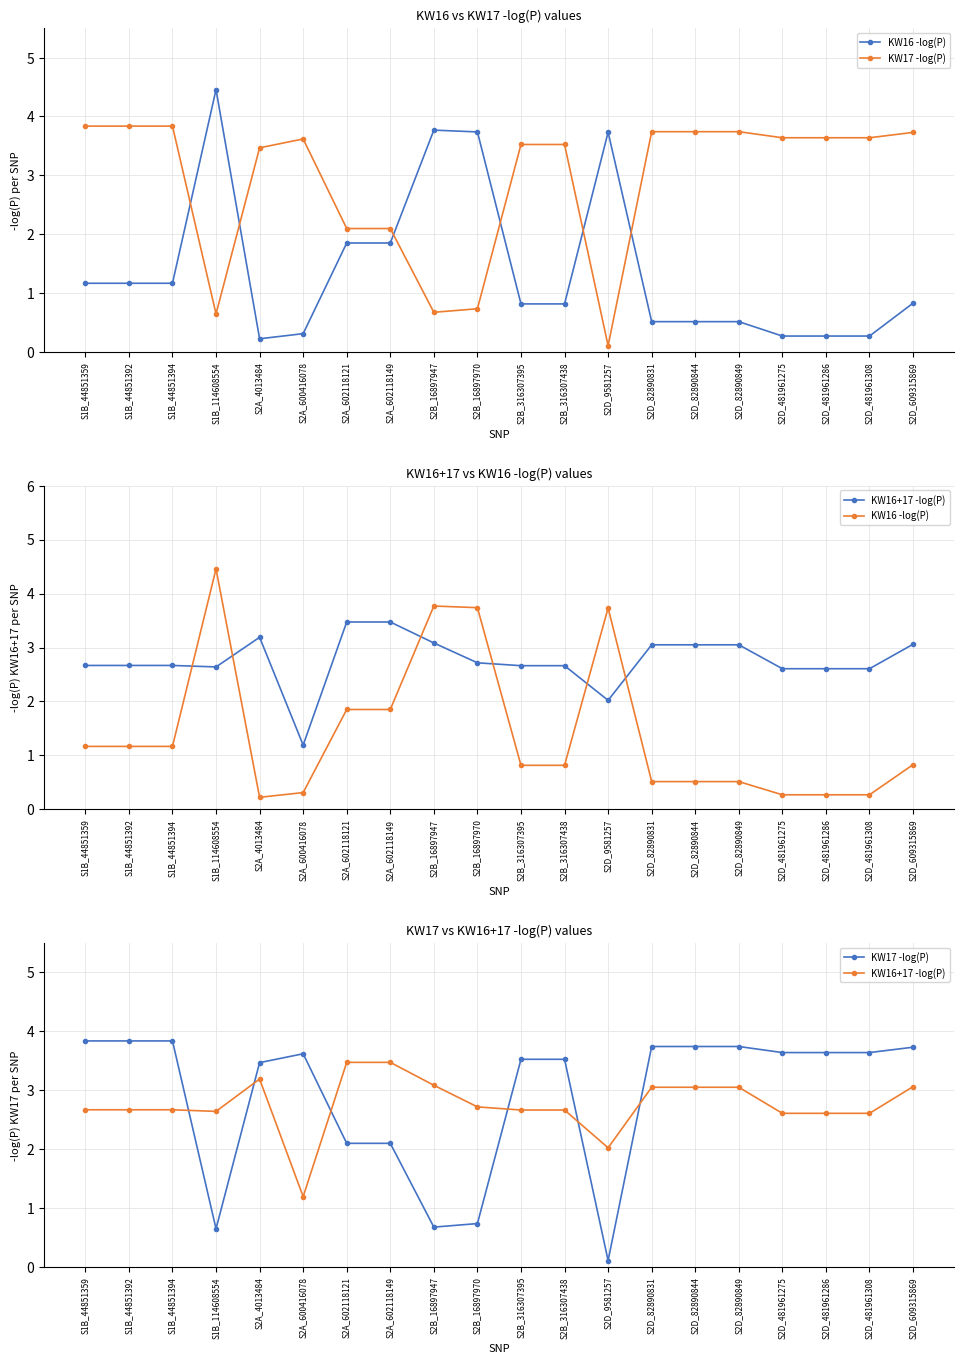

What are all the series names shown in the legend?

KW16 -log(P), KW17 -log(P), KW16+17 -log(P)